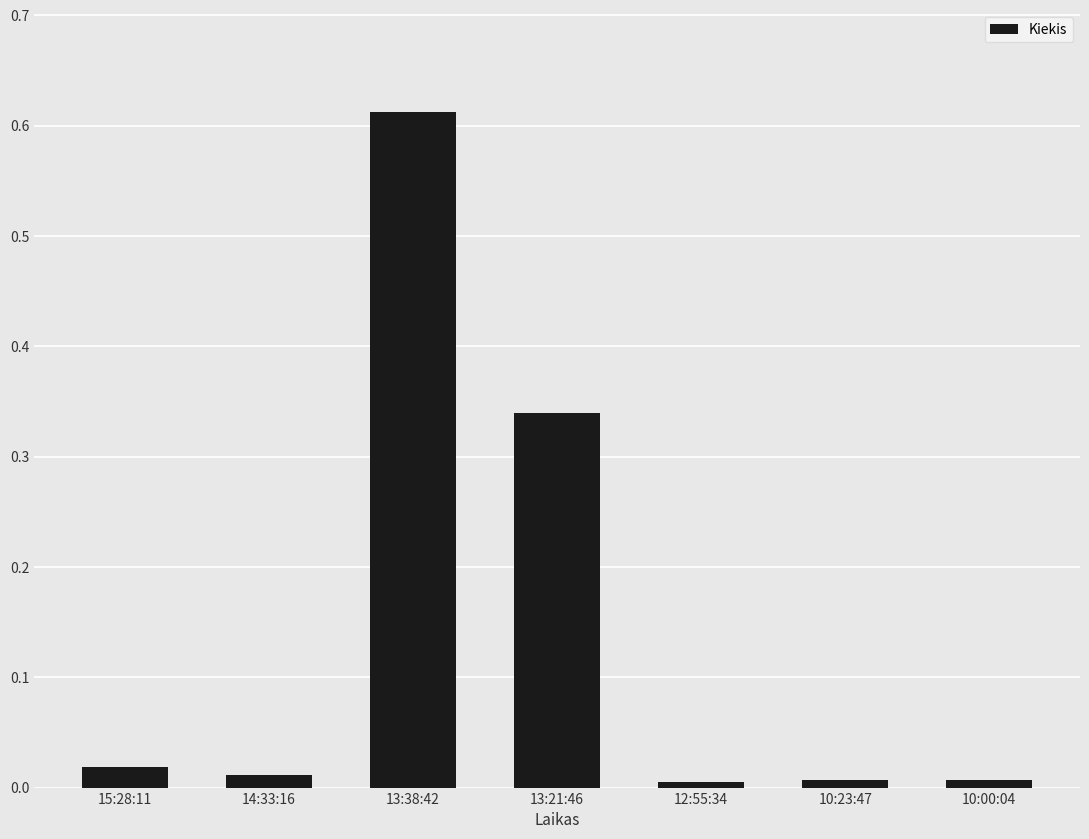

What position from the left is 15:28:11?

1